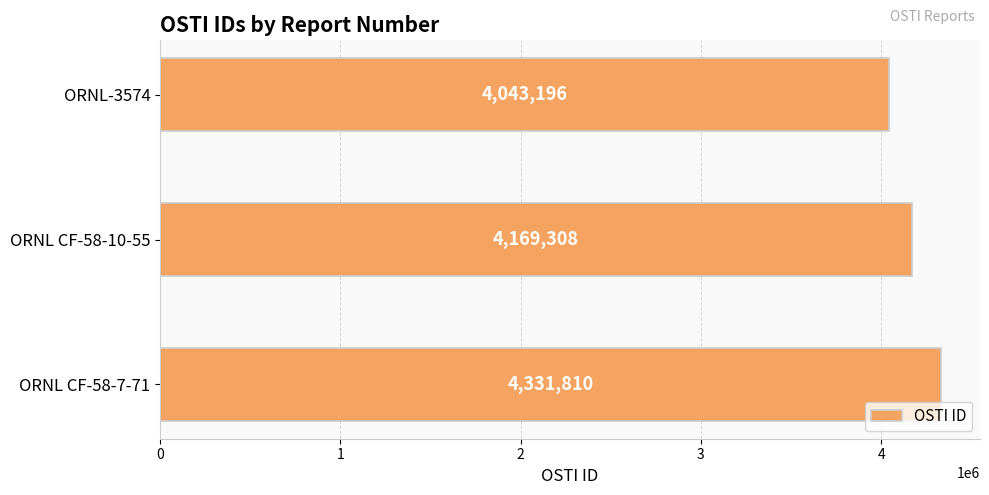

List the labels in order of value, largest first.

ORNL CF-58-7-71, ORNL CF-58-10-55, ORNL-3574